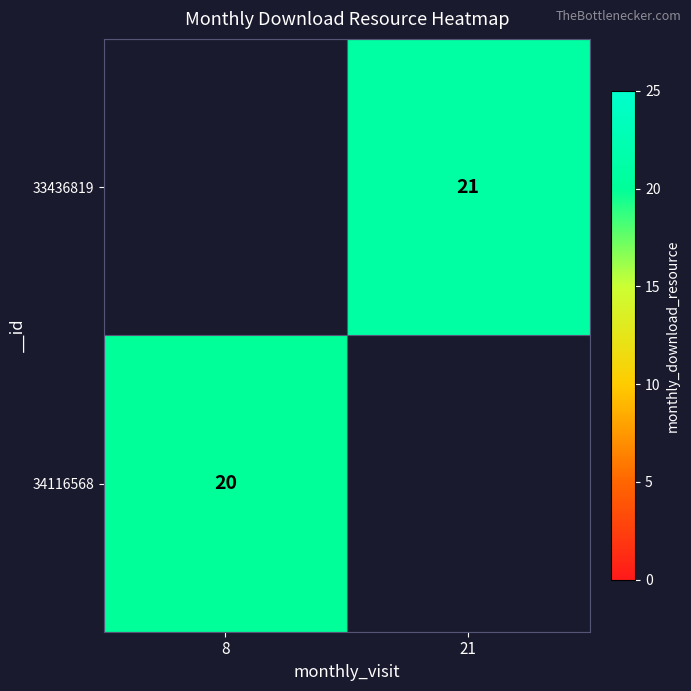

The value of 34116568 at 8 is 6. True or false?

False